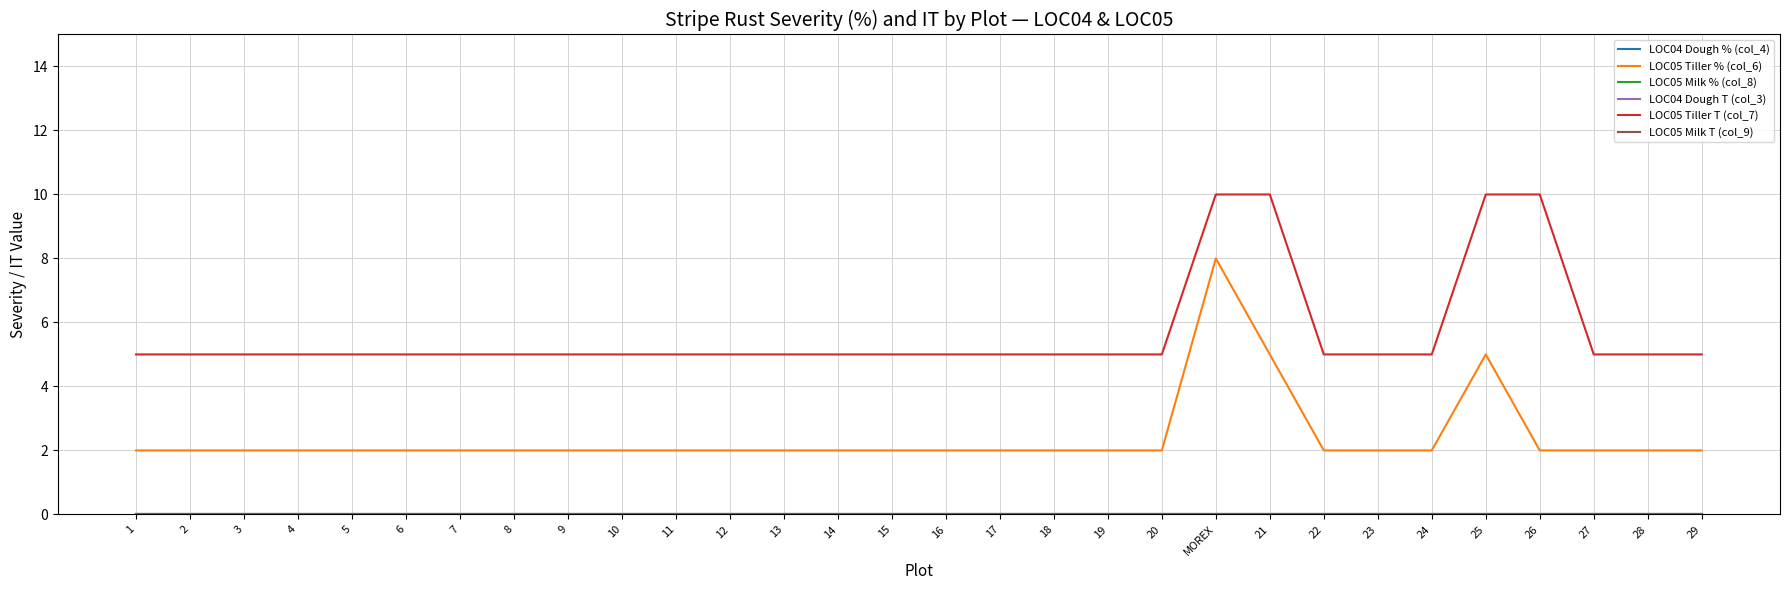

Does the chart display data point markers on the line(s)?

No